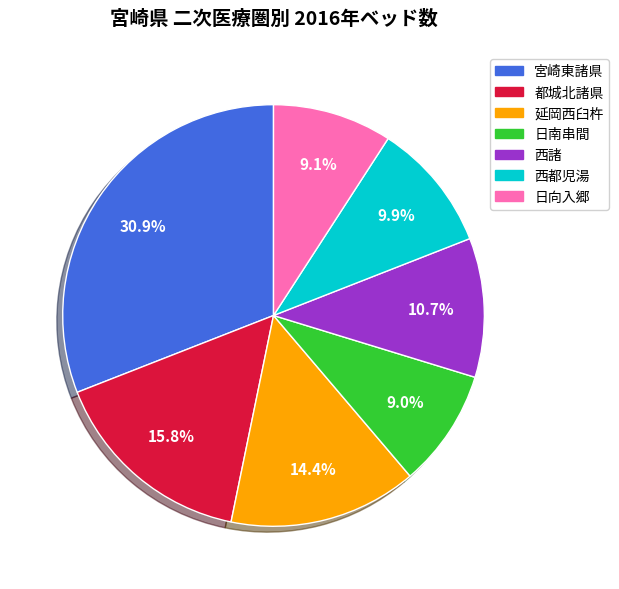

Combined, do 西都児湯 and 宮崎東諸県 account for over 50%?

No